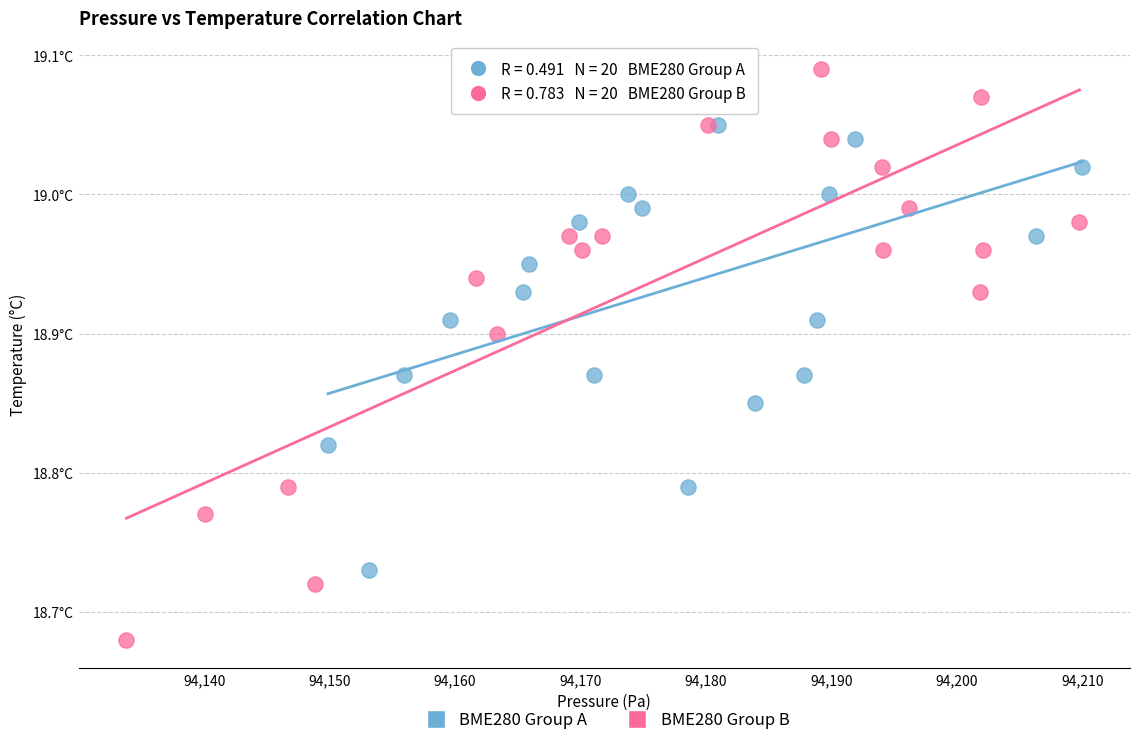

What are all the series names shown in the legend?

BME280 Group A, BME280 Group B